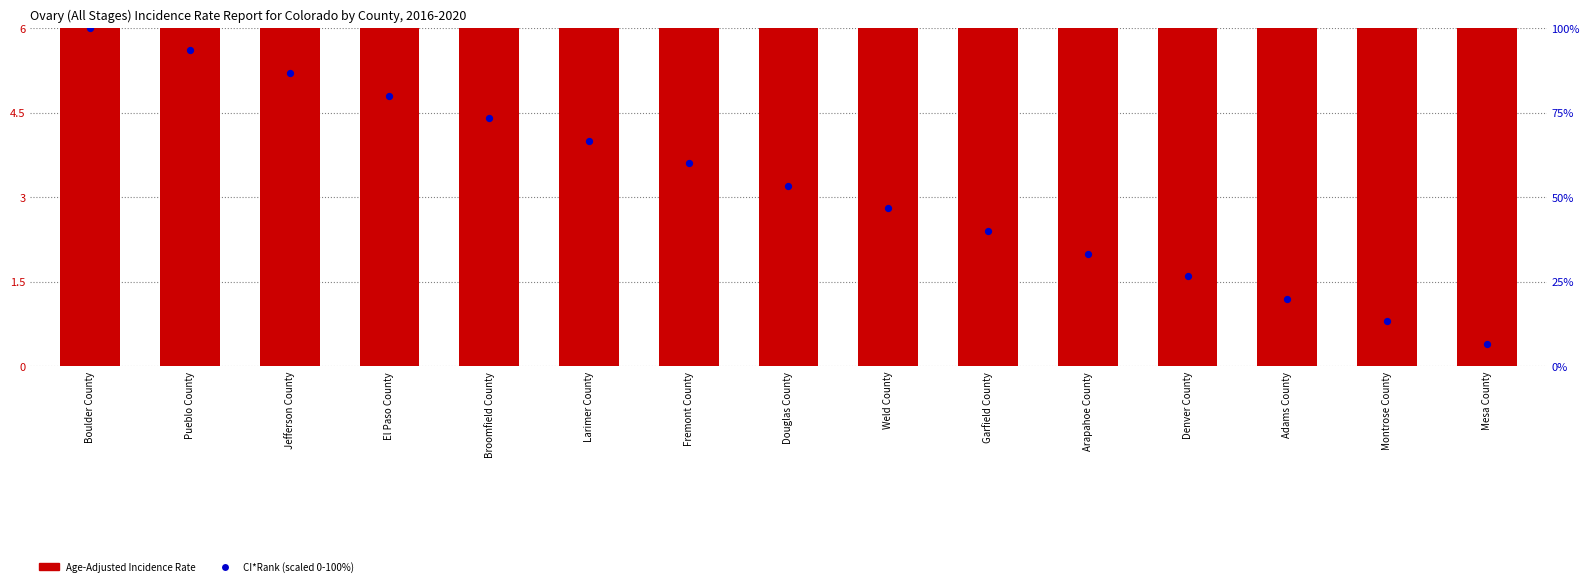

At how many categories does at least one series exceed 80?

3